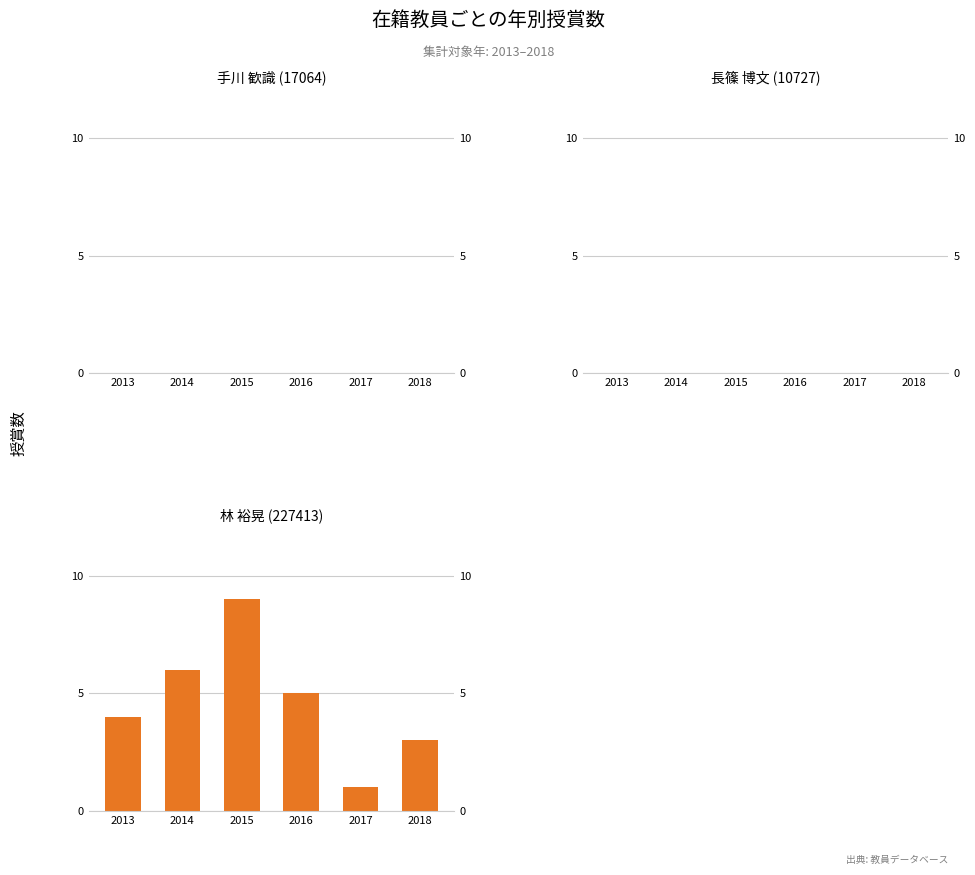

How many values in the 林 裕晃
(227413) series exceed 5?

2